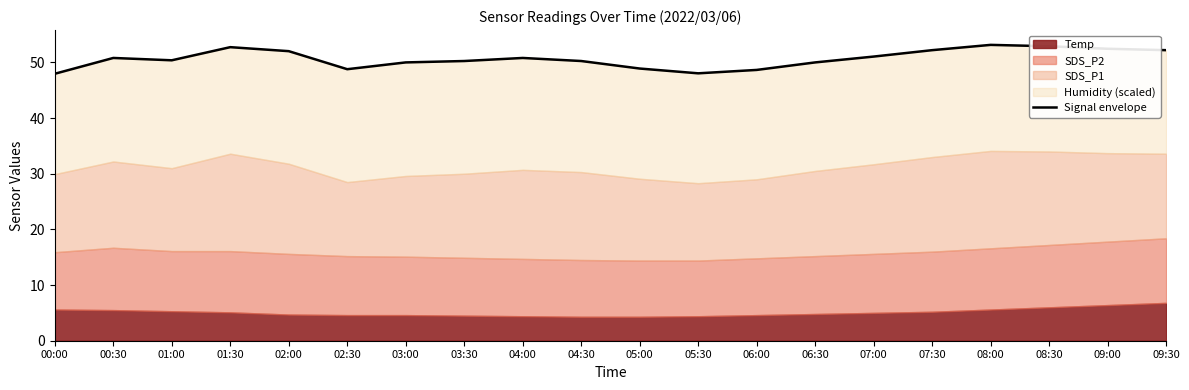

What is the label of the 9th point from the left?

04:00